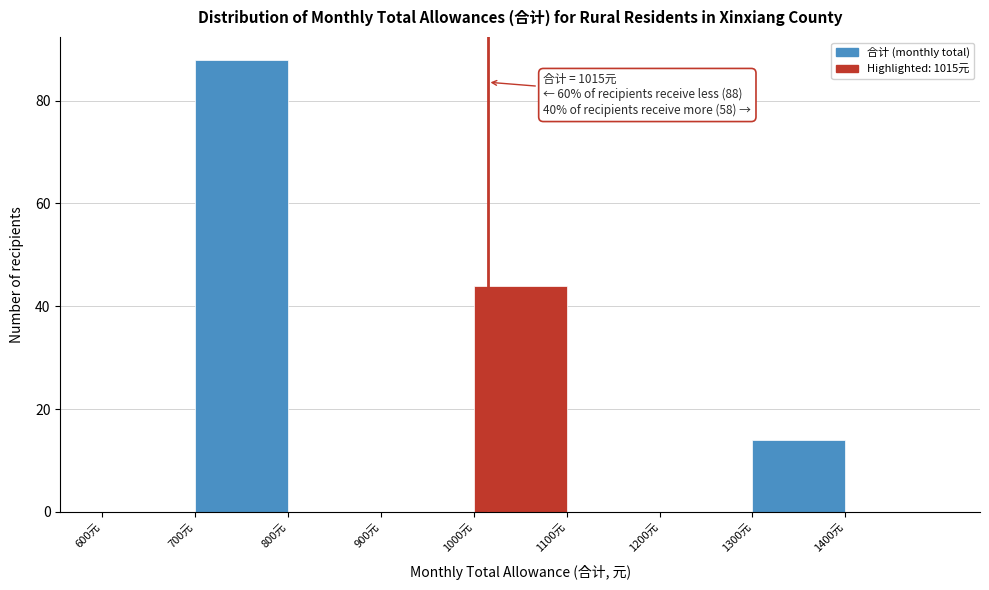

Which range on the x-axis has the tallest bar?

700 to 800